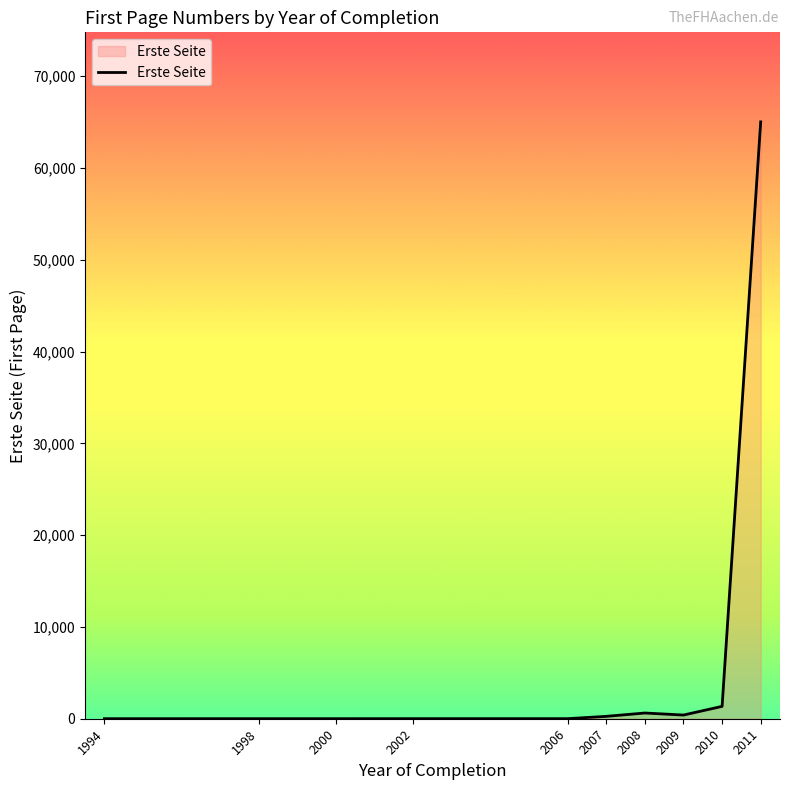

What is the change in value from 2000 to 2010?

+1340.0